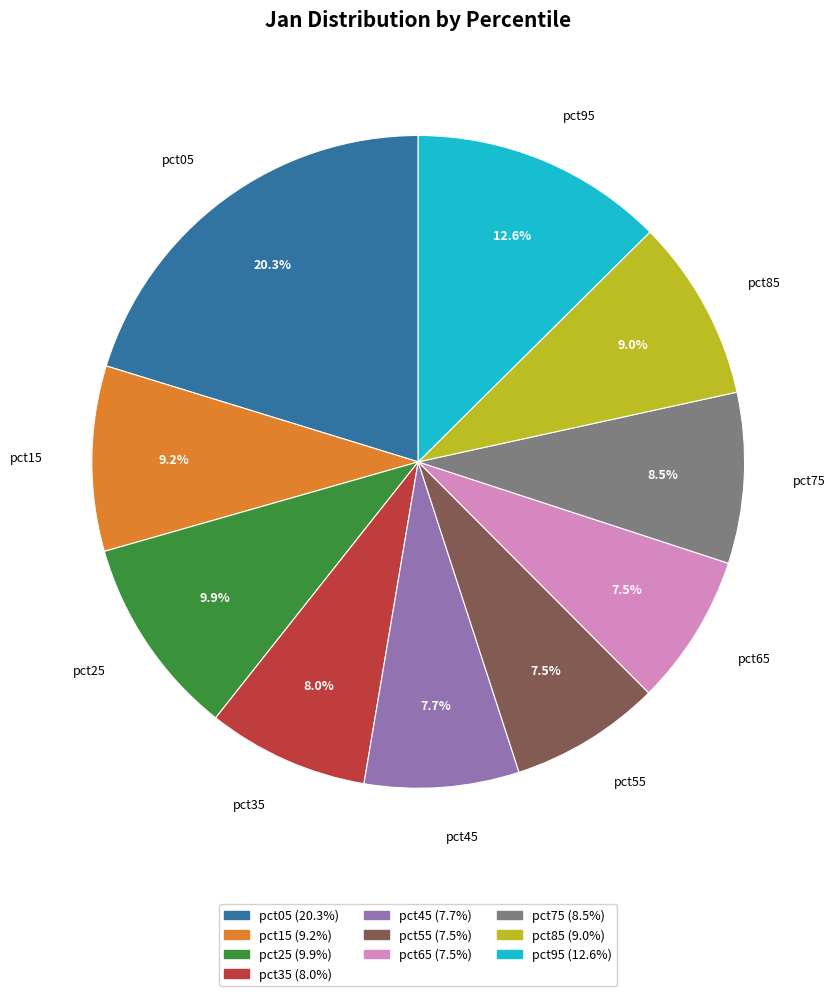

Which category has the biggest portion of the pie?

pct05